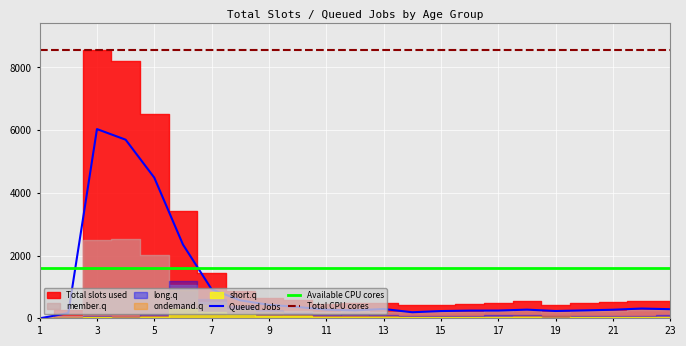

The value of member.q at 6 is 1072. True or false?

True